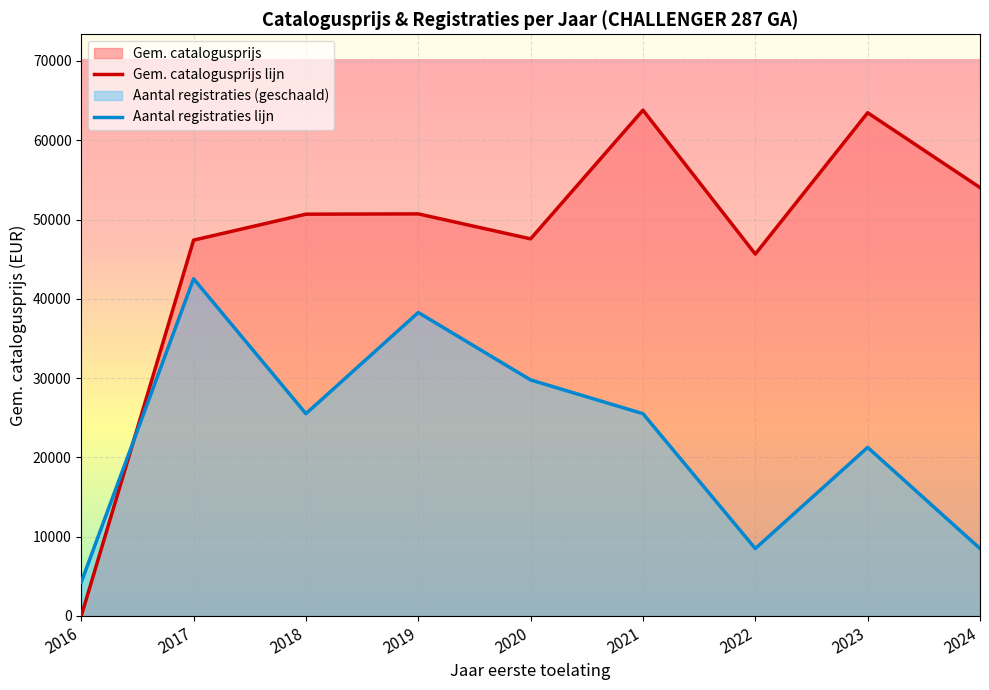

Which series has the largest range (max minus min)?

Gem. catalogusprijs lijn